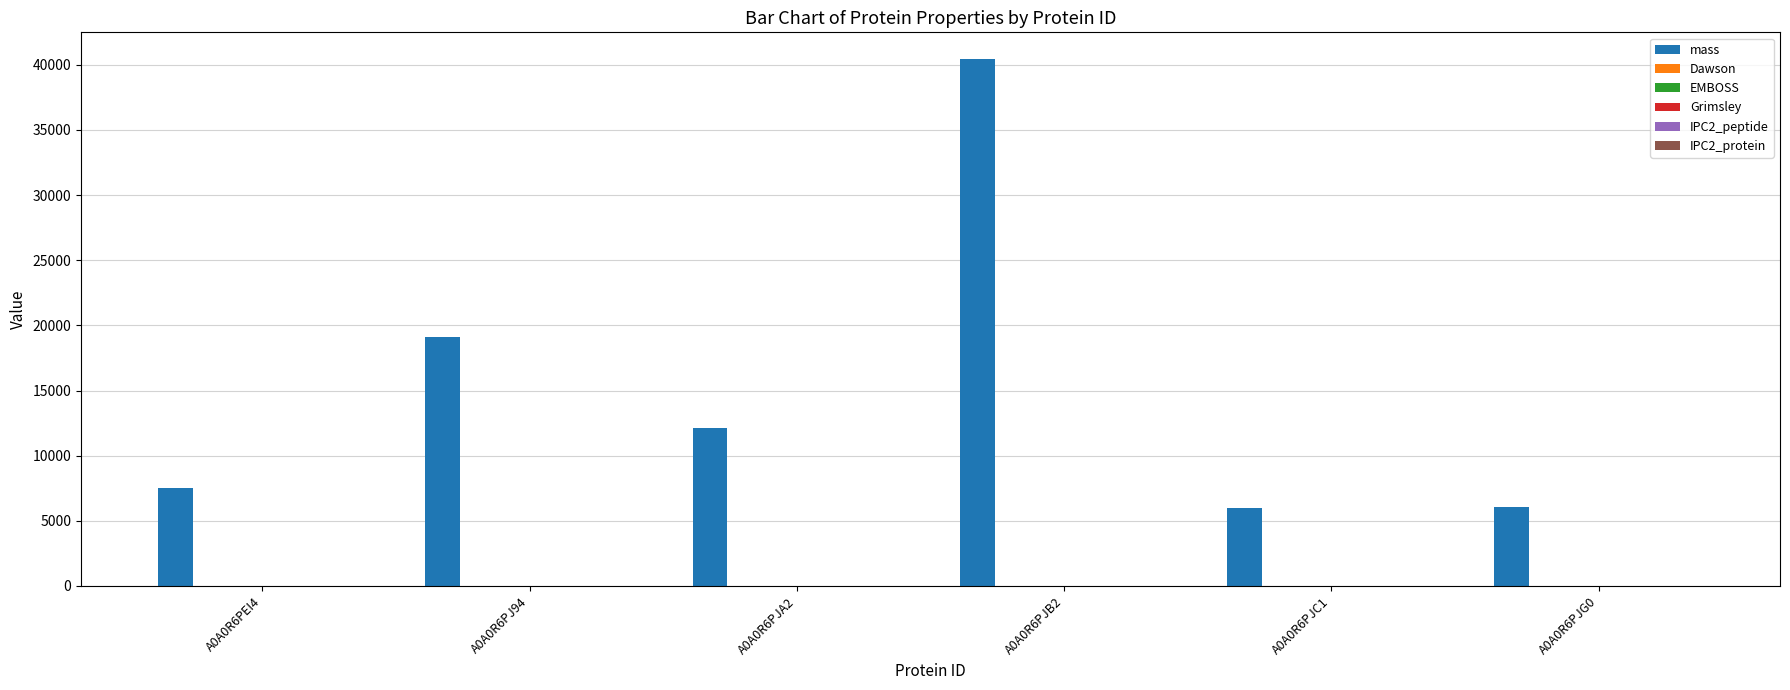

Are the bars grouped side by side (vs. stacked)?

Yes